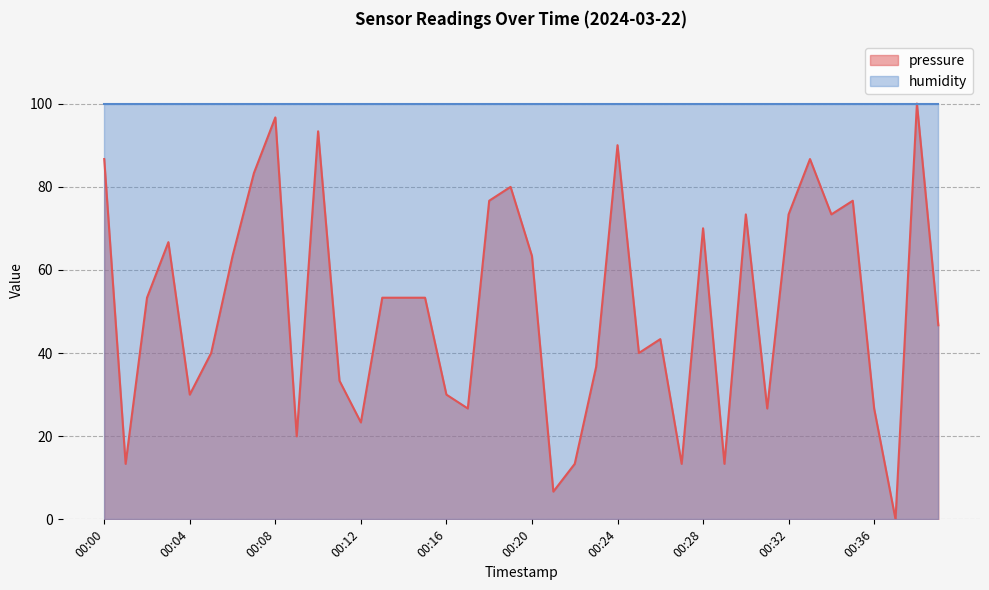

Rank the categories by value from lowest to highest.

00:37, 00:21, 00:01, 00:22, 00:27, 00:29, 00:09, 00:12, 00:17, 00:31, 00:36, 00:04, 00:16, 00:11, 00:23, 00:05, 00:25, 00:26, 00:39, 00:02, 00:13, 00:14, 00:15, 00:06, 00:20, 00:03, 00:28, 00:30, 00:32, 00:34, 00:18, 00:35, 00:19, 00:07, 00:00, 00:33, 00:24, 00:10, 00:08, 00:38